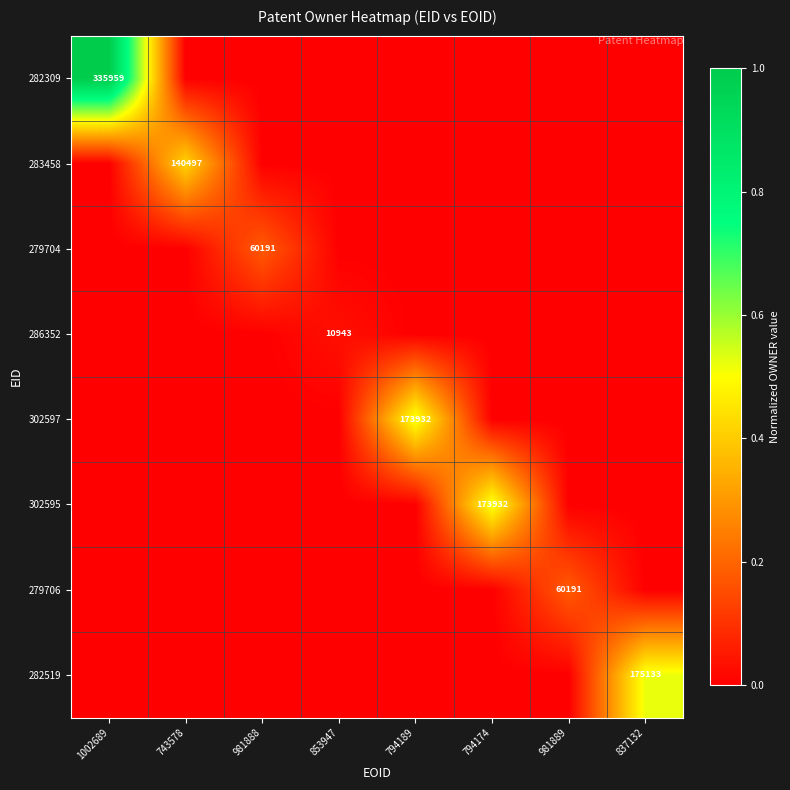

The value of 286352 at 853947 is 10943. True or false?

True